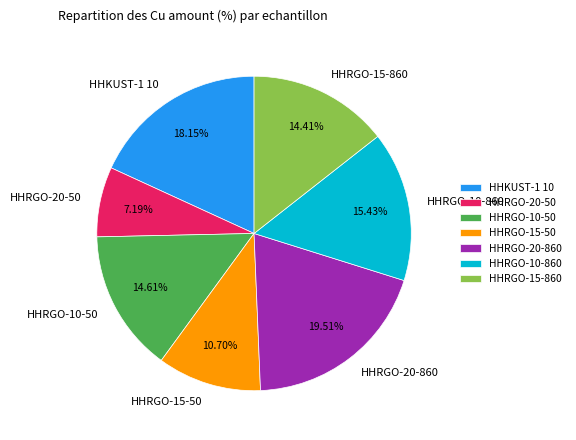

The HHRGO-15-50 slice represents 19% of the pie. True or false?

False